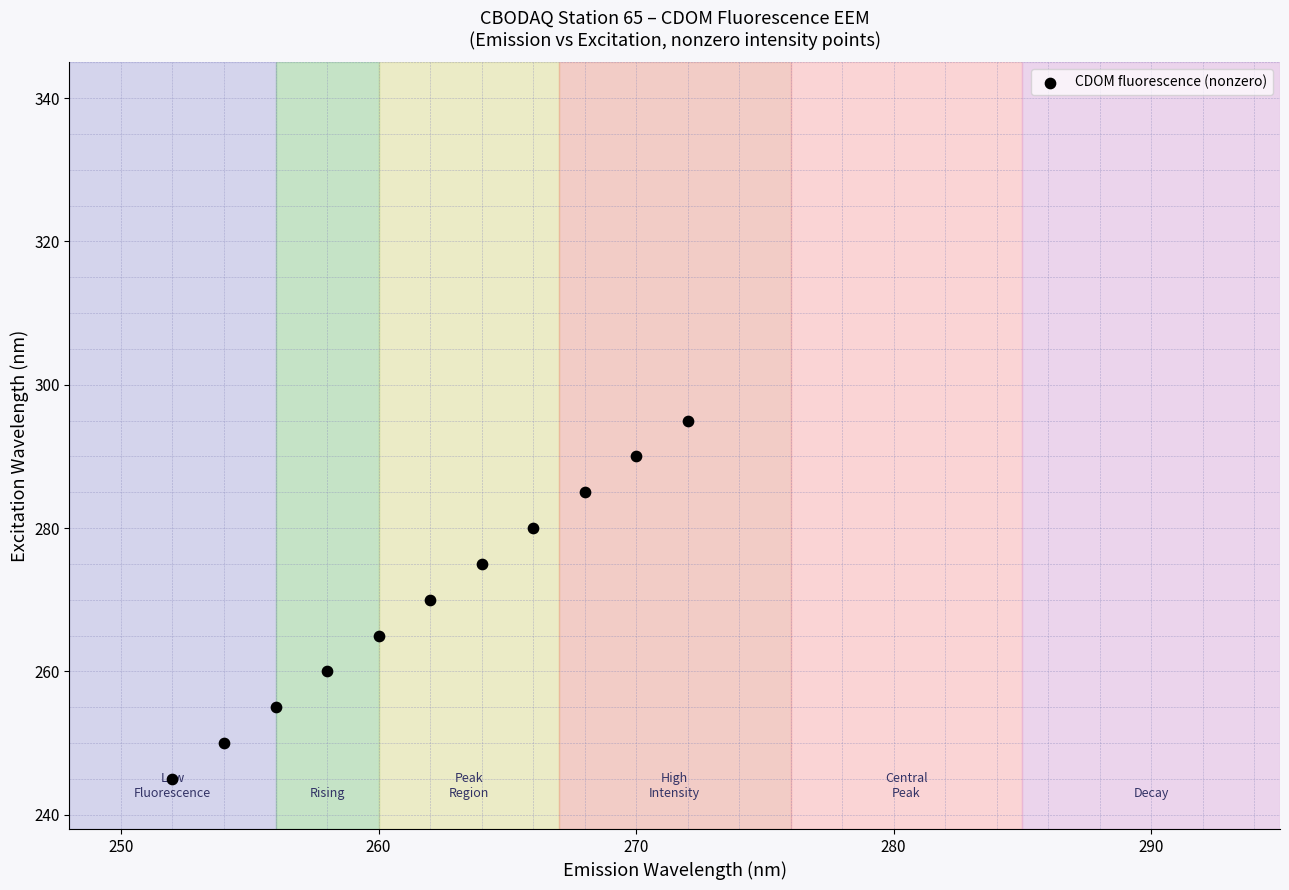

What is the average Y value?

270